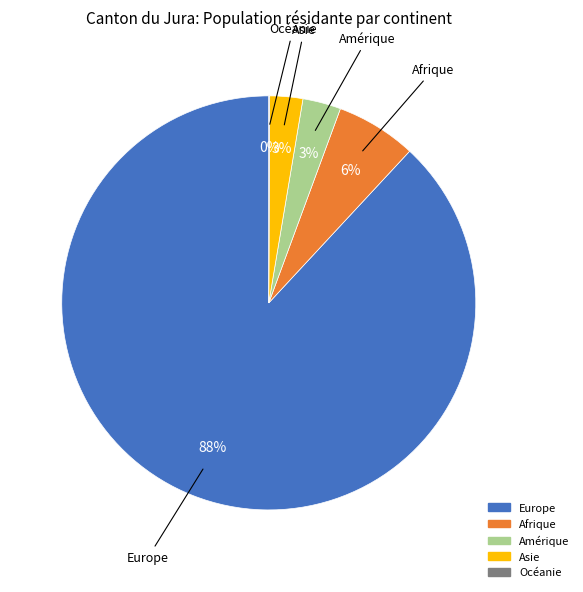

The Europe slice represents 88% of the pie. True or false?

True